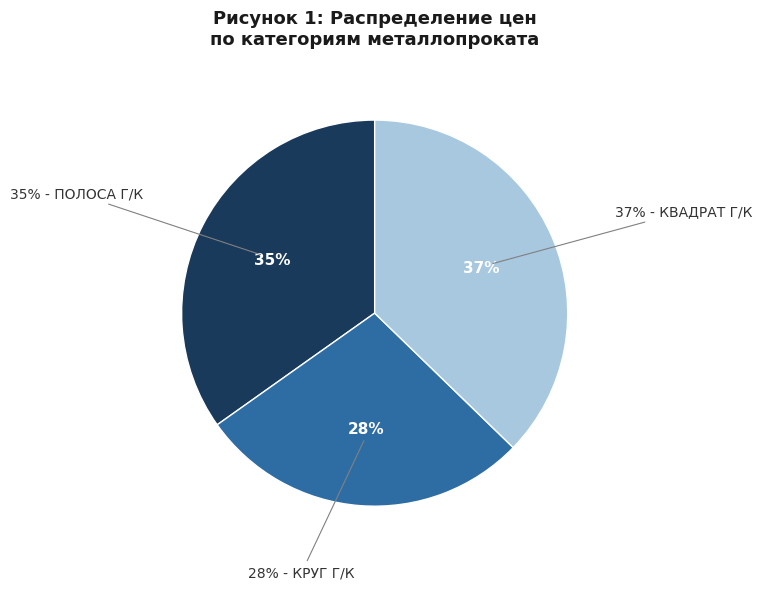

What portion of the pie excludes КРУГ Г/К?

72.1%